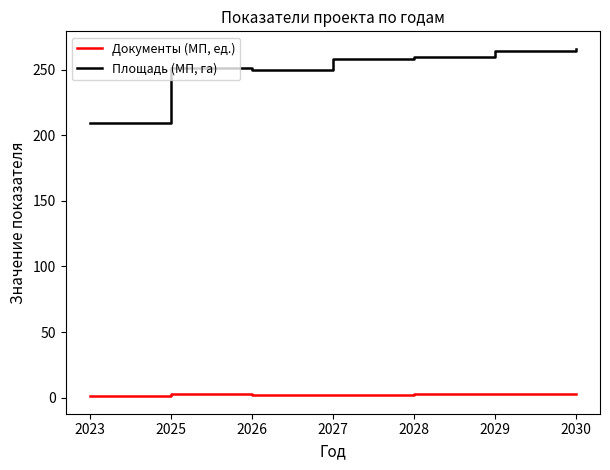

What is the maximum value shown in the chart?

266.0